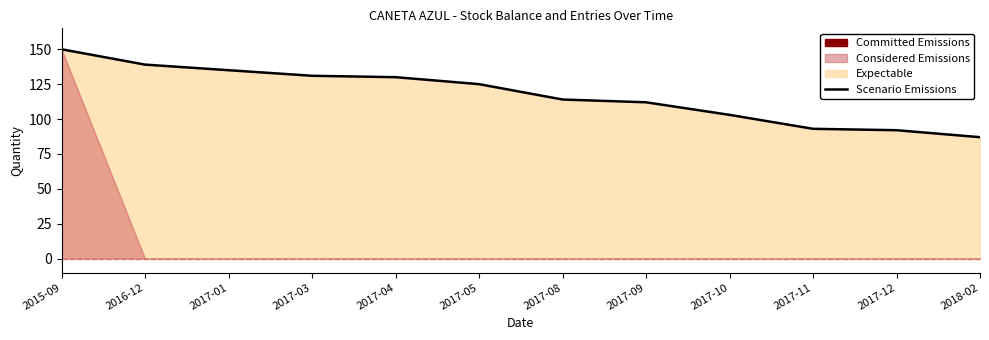

What is the greatest value displayed?

150